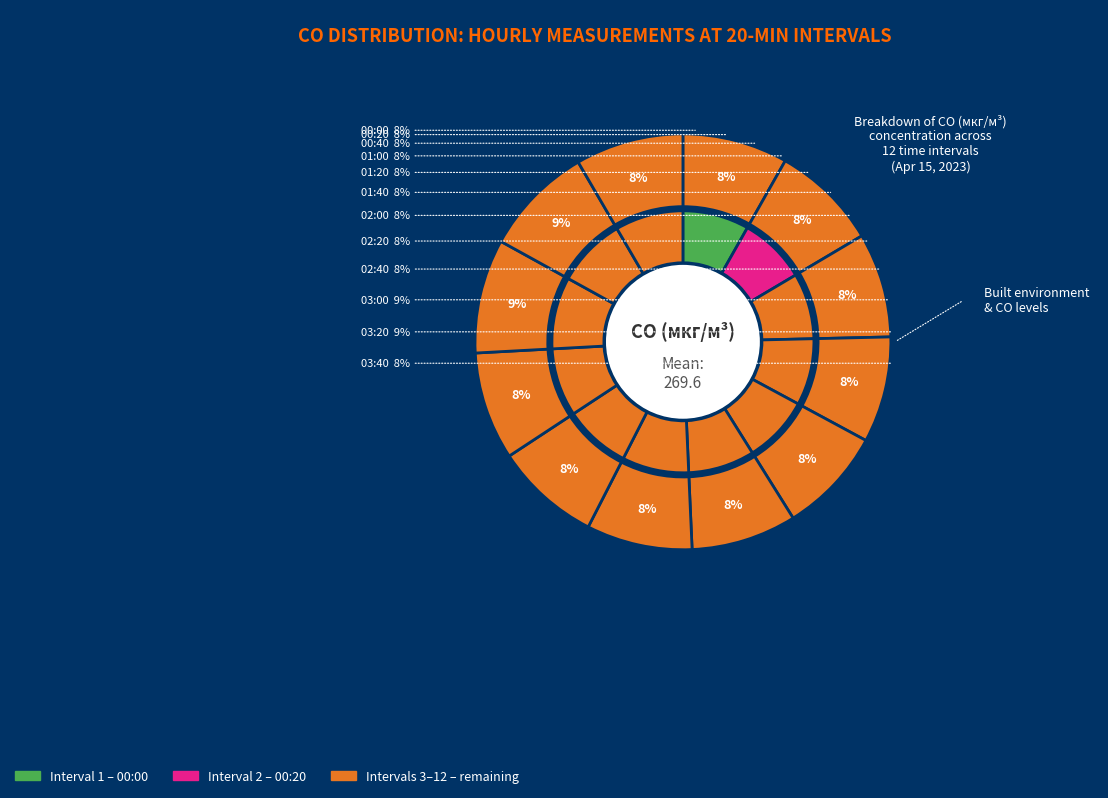

The 01:00 slice represents 8% of the pie. True or false?

True